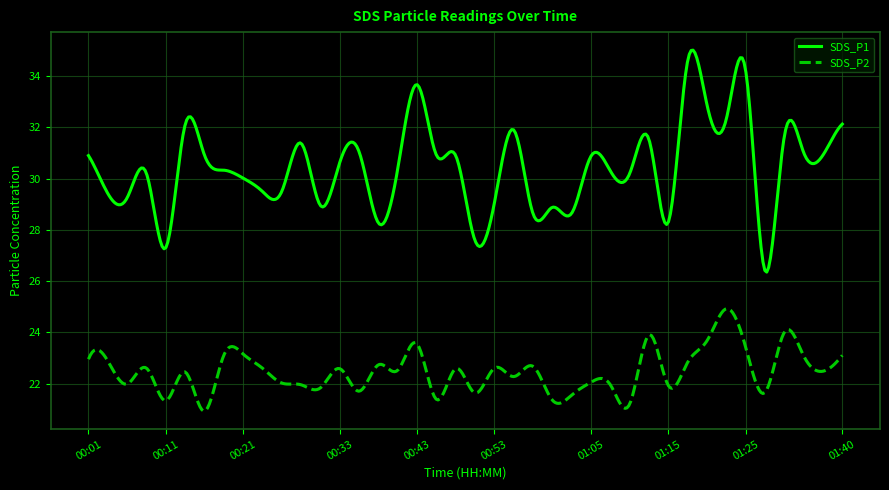

True or false: SDS_P2 and SDS_P1 cross at least once.

False